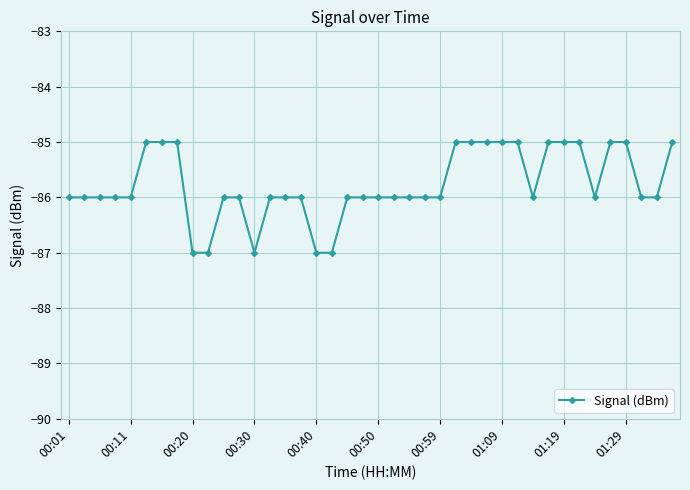

What is the sum of all values?

-3431